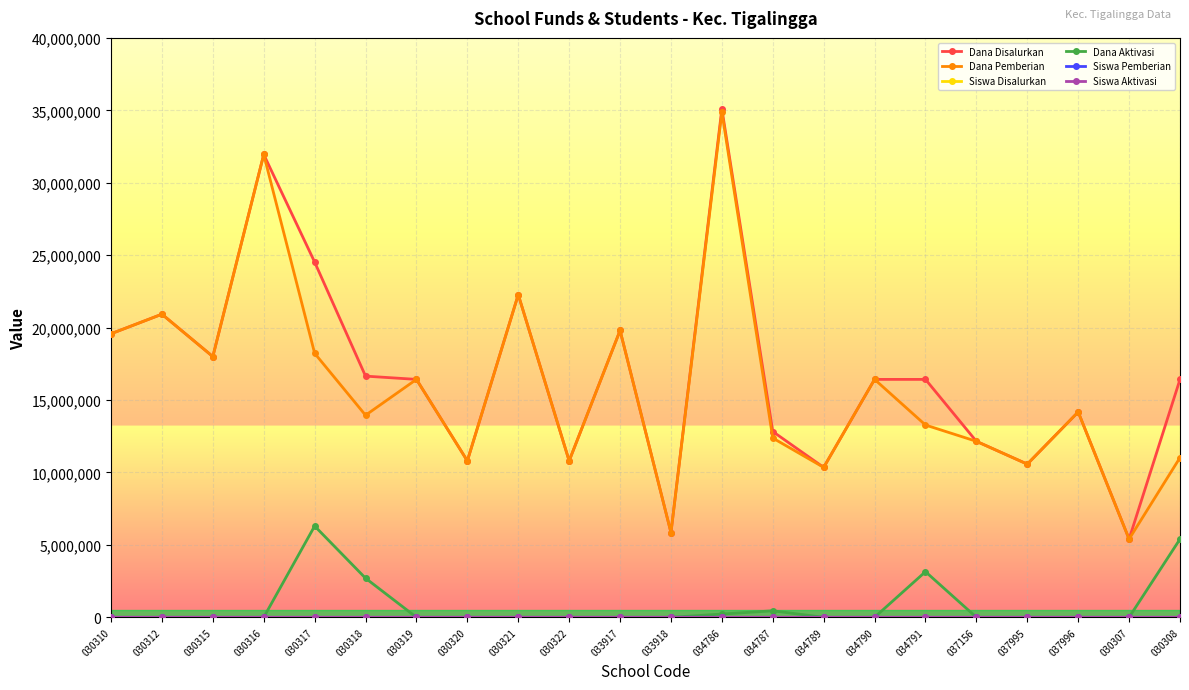

At which category is the sum across all series the highest?

034786